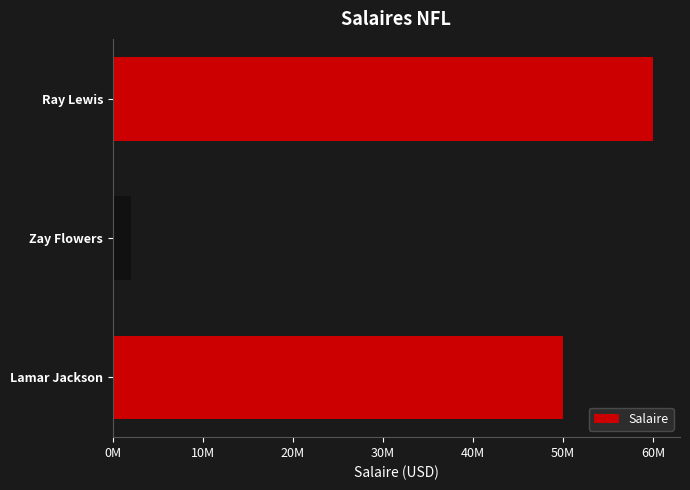

Rank the categories by value from highest to lowest.

Ray Lewis, Lamar Jackson, Zay Flowers